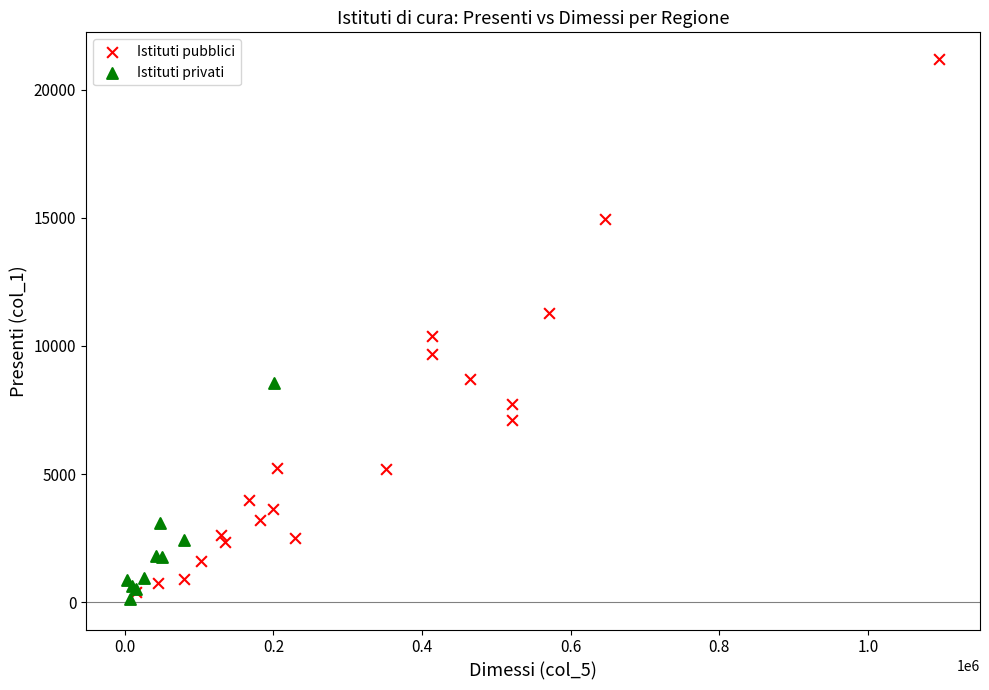

Which series has the widest spread of Y values?

Istituti pubblici